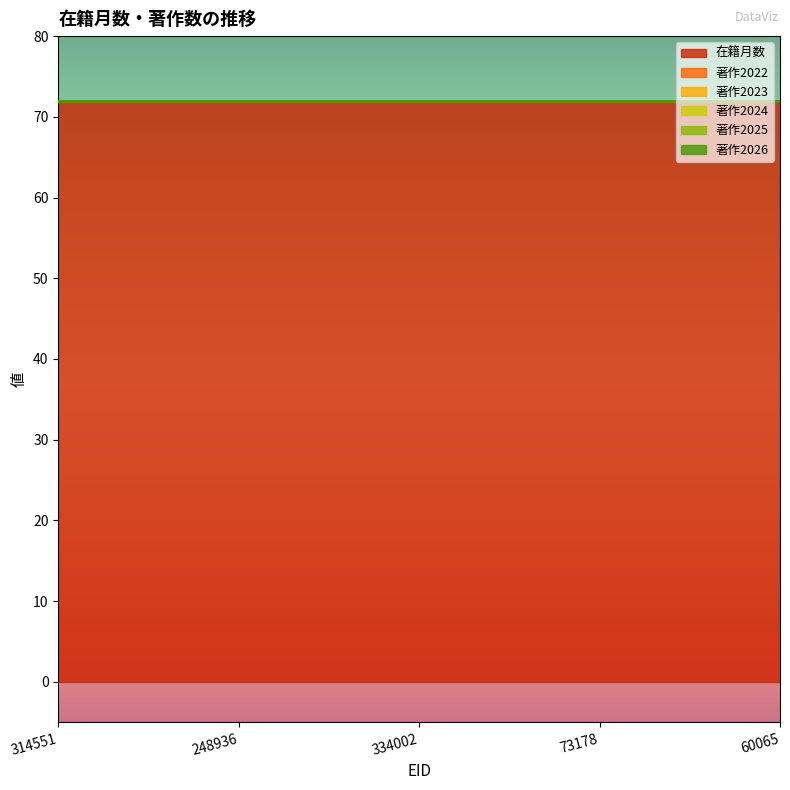

True or false: 著作2022 has more than 0 interior local peaks.

False